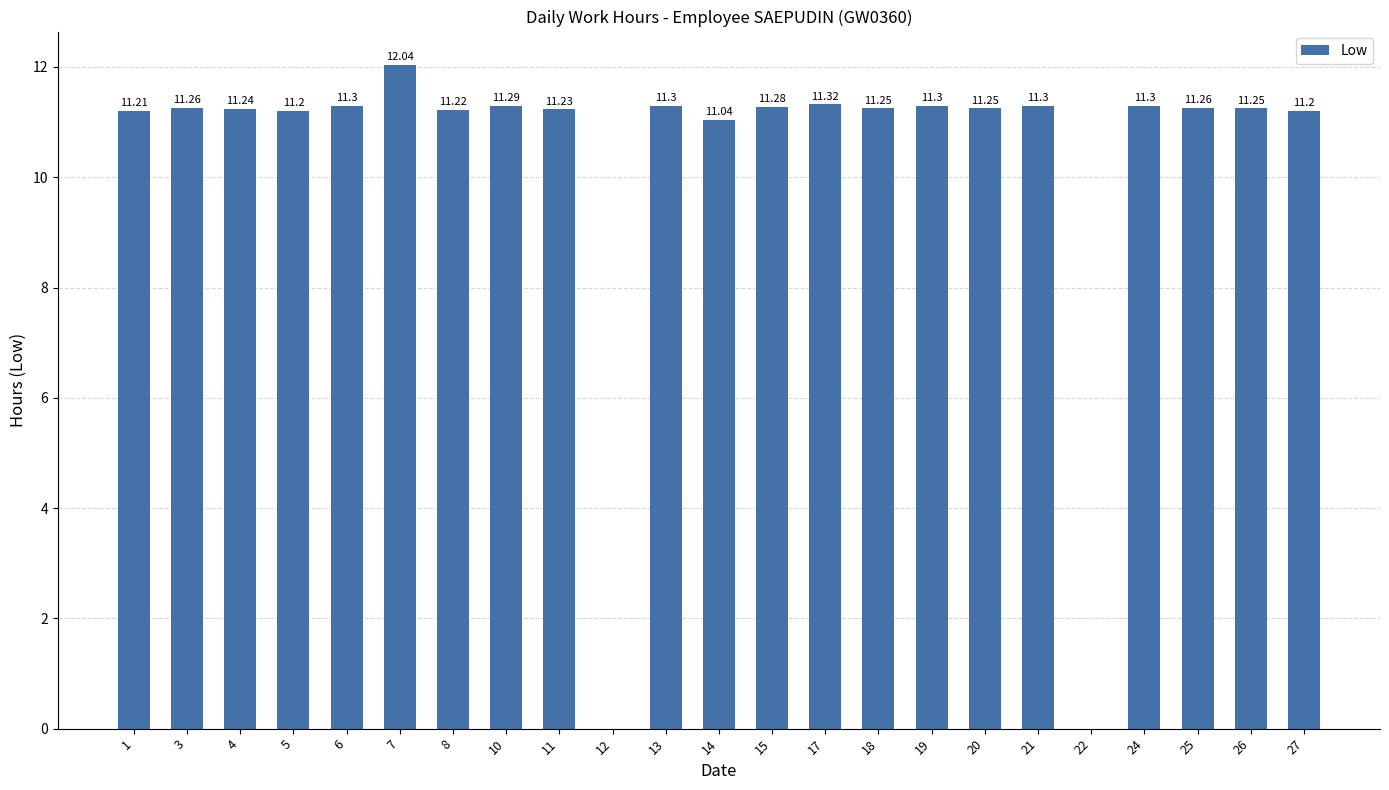

What is the ratio of the value at 7 to the value at 27?

1.1